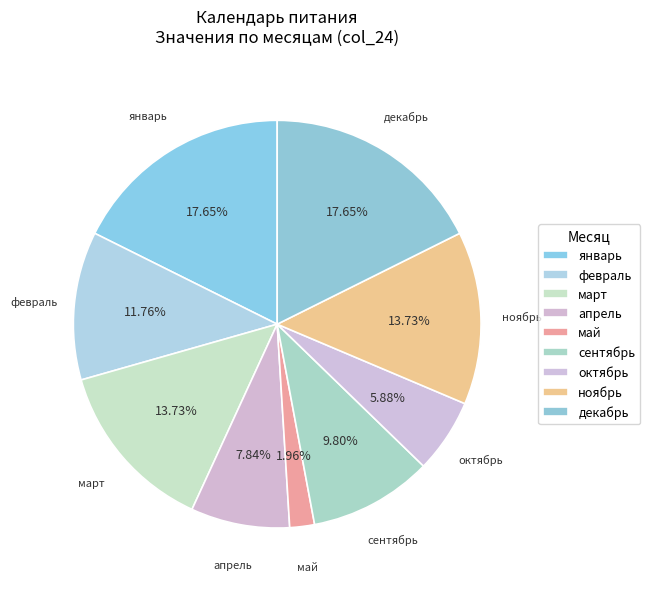

To the nearest percent, what portion does февраль represent?

12%